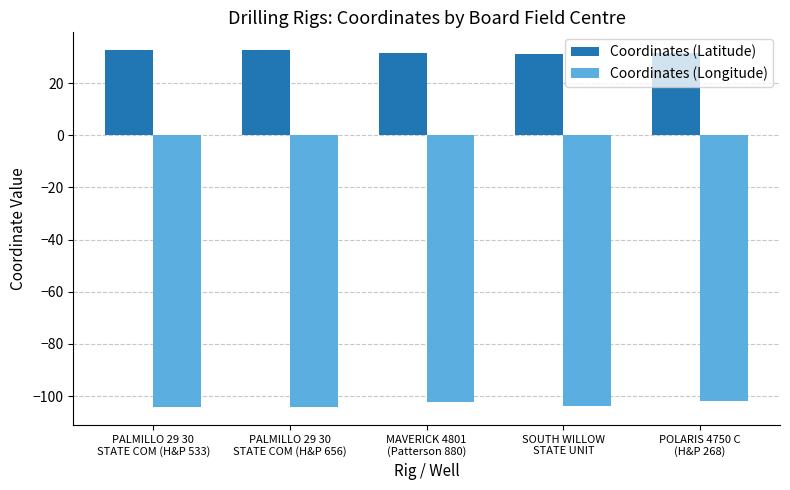

At how many categories does at least one series exceed 0?

5